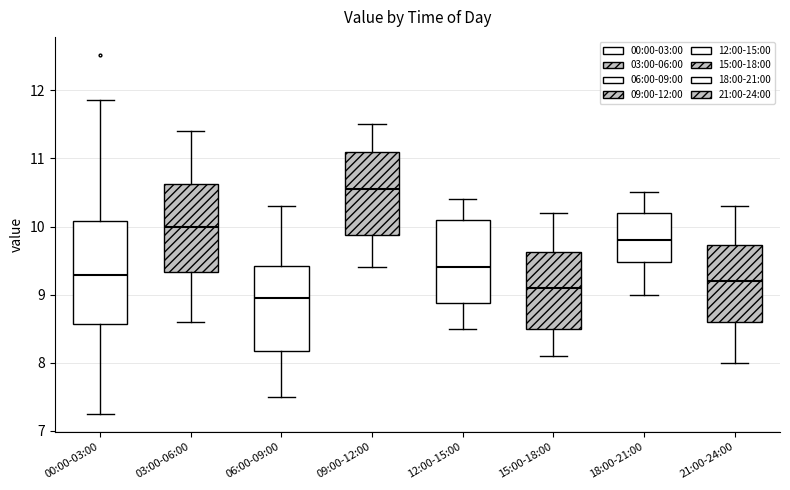

Which box's median line is the lowest?

06:00-09:00